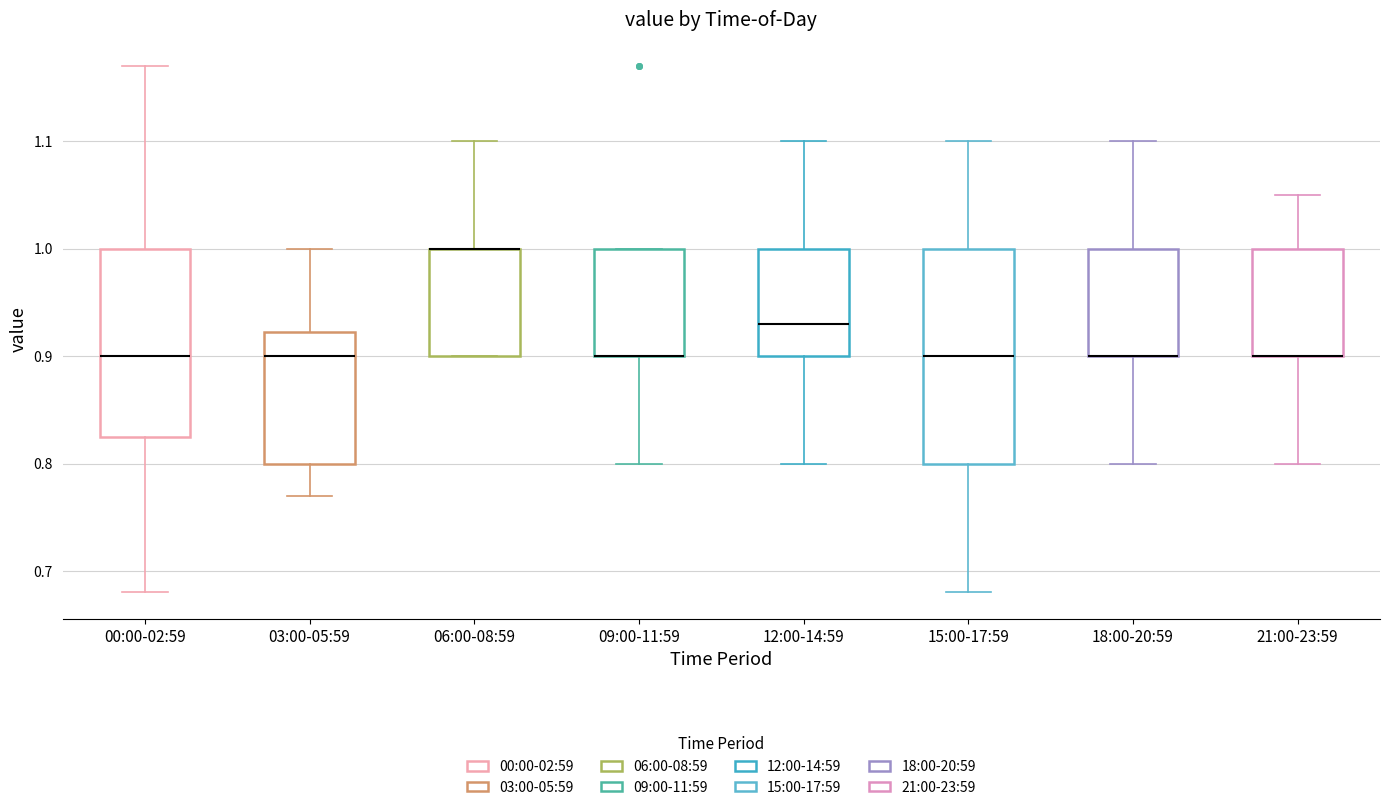

Where does the lower whisker of the box for 00:00-02:59 end on the y-axis? The values are not printed on the chart, so give them approximately, as read against the axis.

0.68